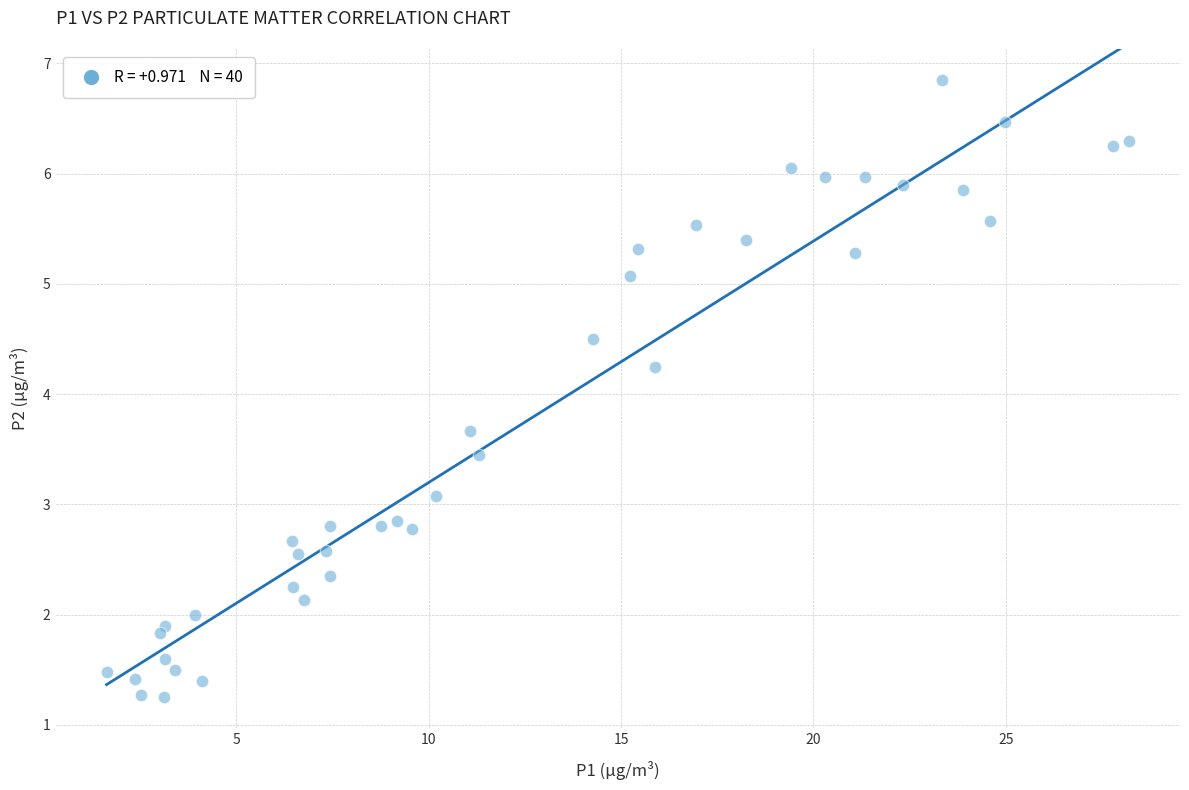

What is the range of X values (max minus min)?

26.6